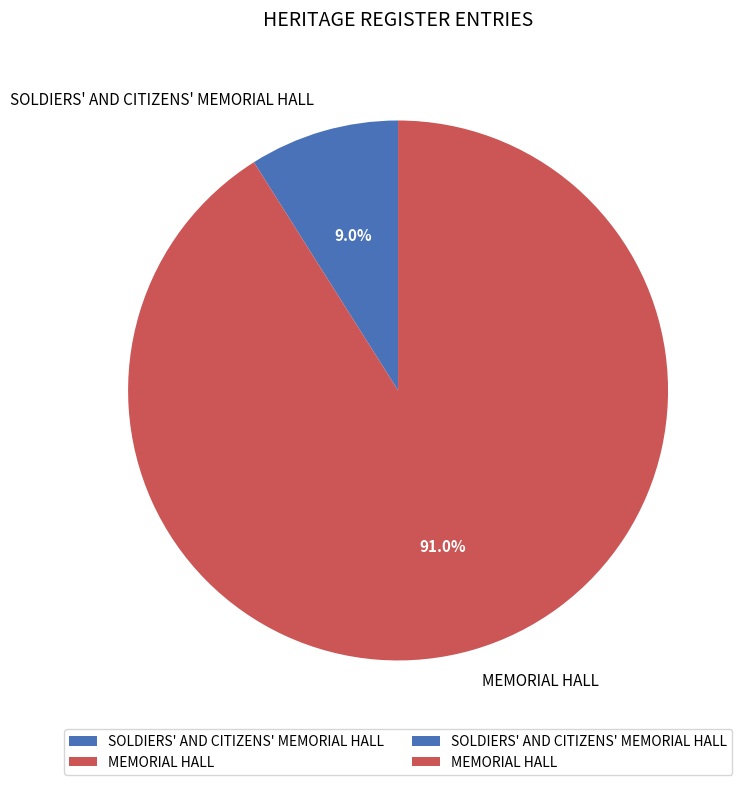

To the nearest percent, what percentage of the pie is MEMORIAL HALL?

91%